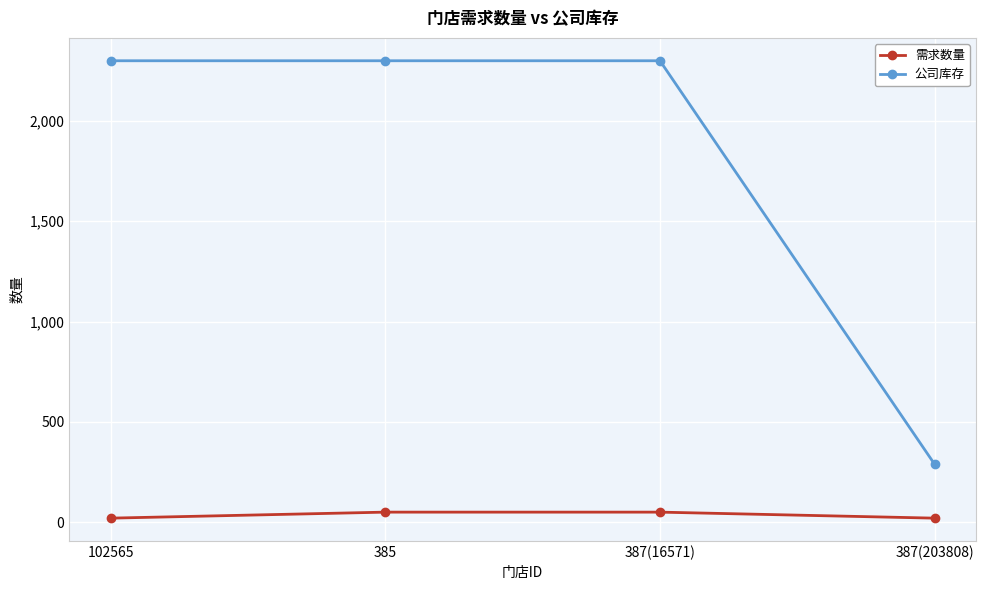

True or false: 需求数量 and 公司库存 cross at least once.

False